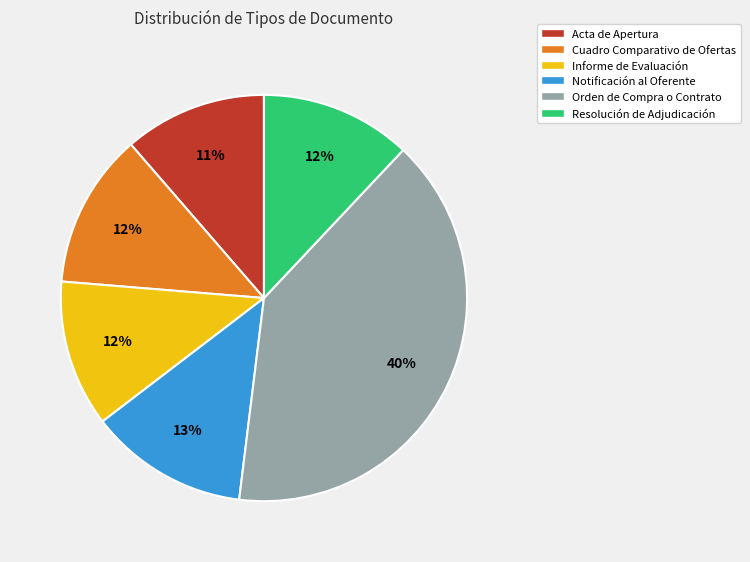

Combined, do Orden de Compra o Contrato and Informe de Evaluación account for over 50%?

Yes